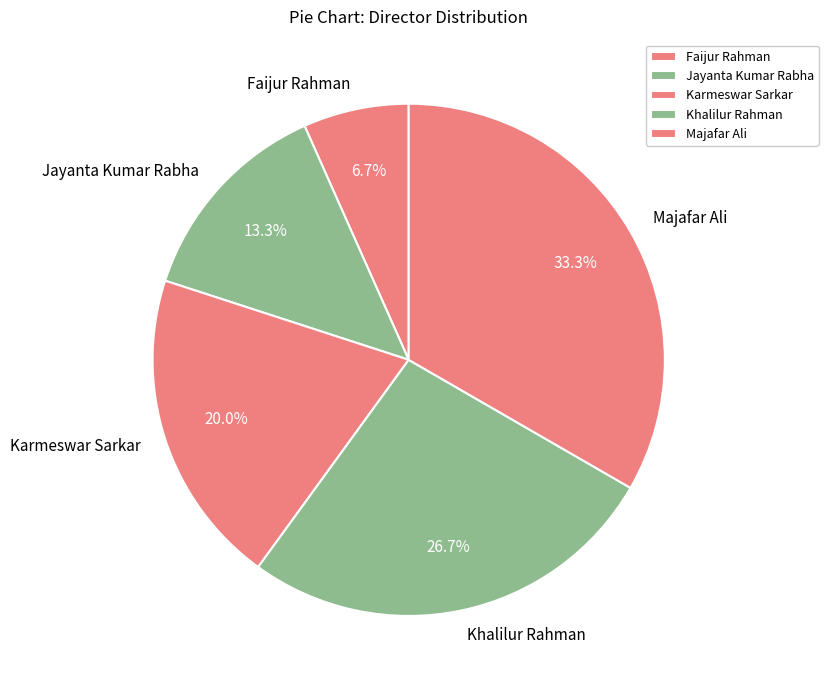

What is the total percentage of Khalilur Rahman and Majafar Ali?

60.0%